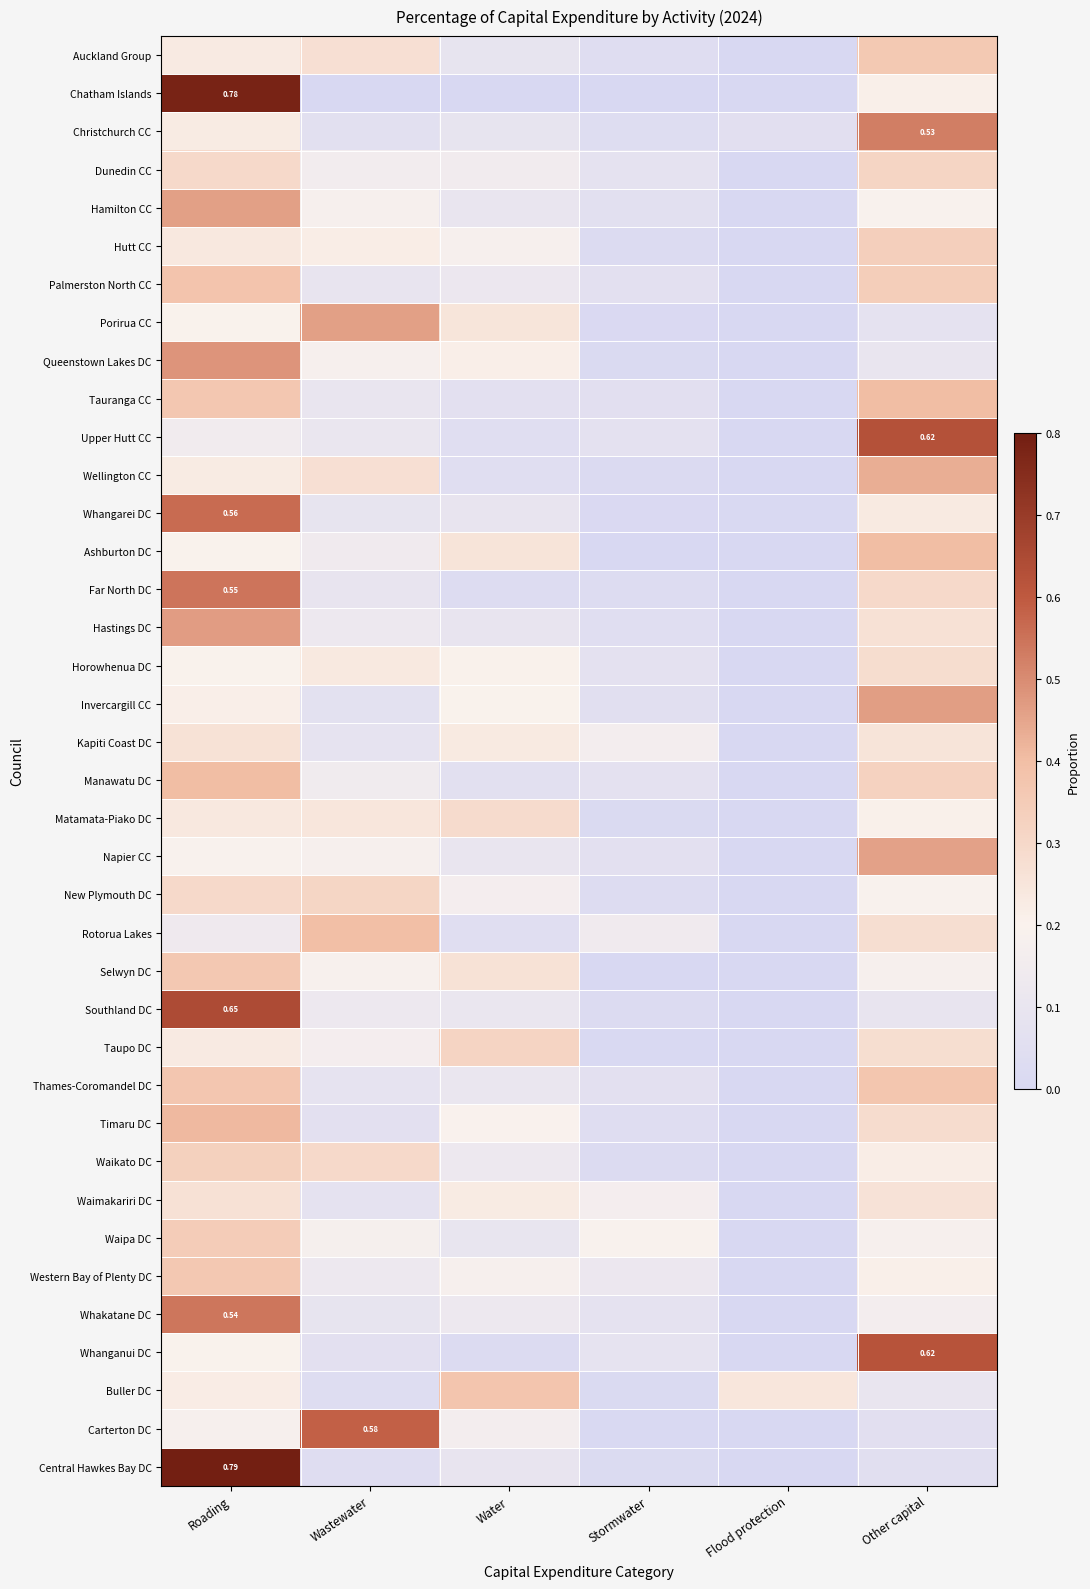

What is the spread (max minus min) of values at Roading?

0.7